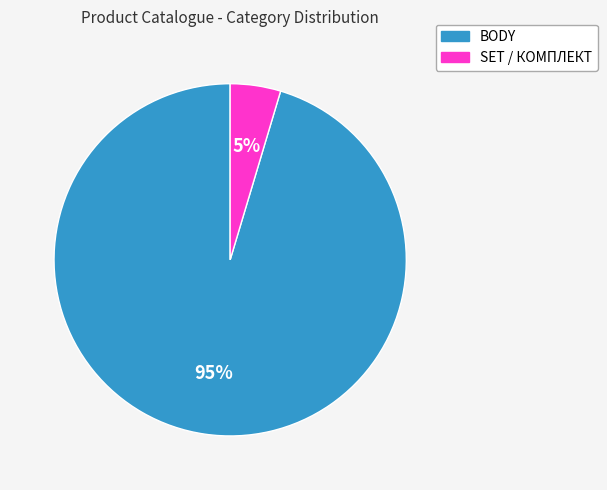

Is there any slice that represents more than half of the pie?

Yes